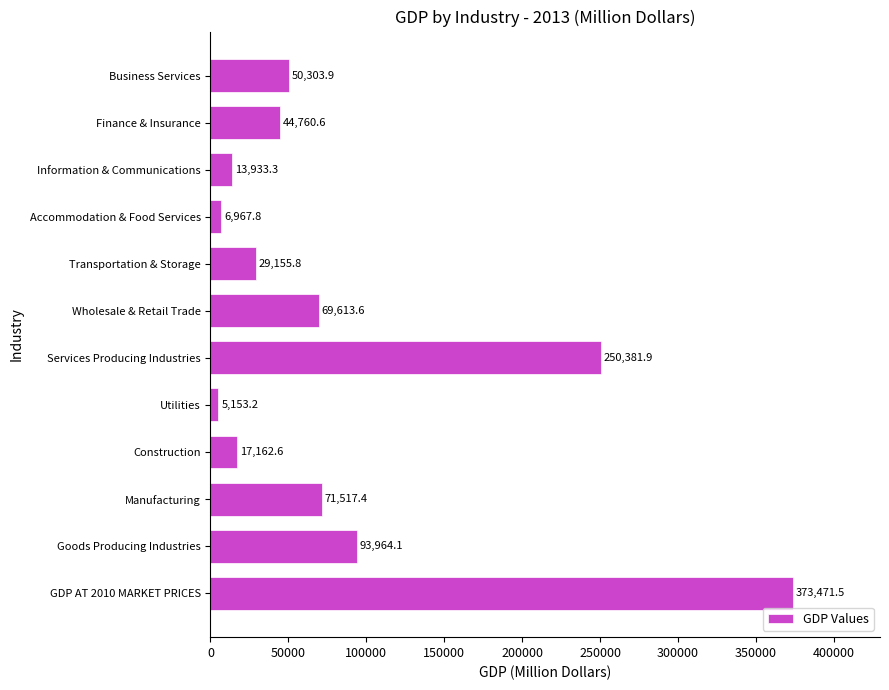

The value at Transportation & Storage is 10256.0. True or false?

False